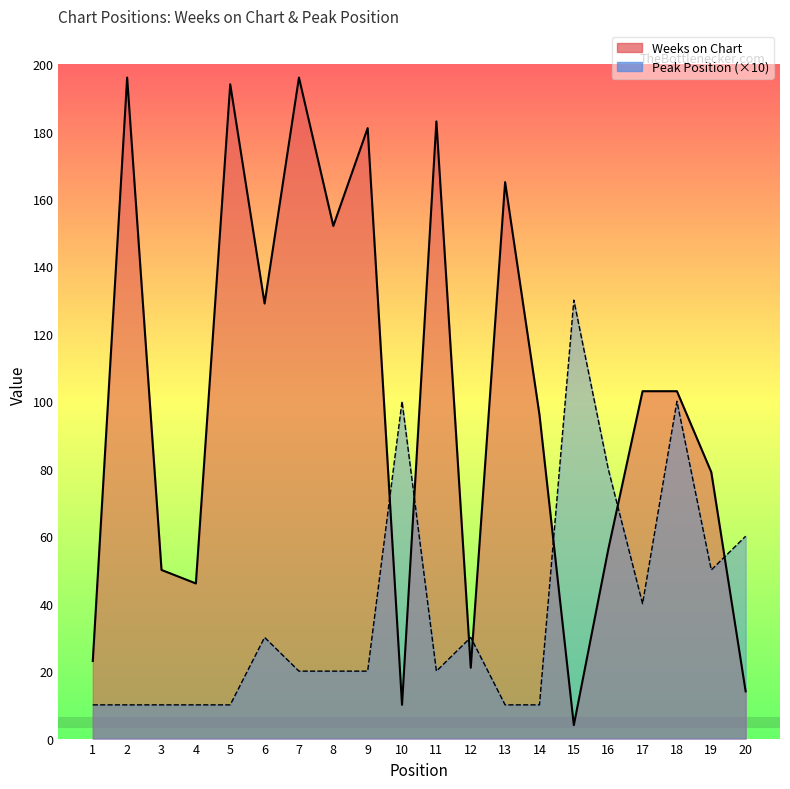

What are all the series names shown in the legend?

Weeks on Chart, Peak Position